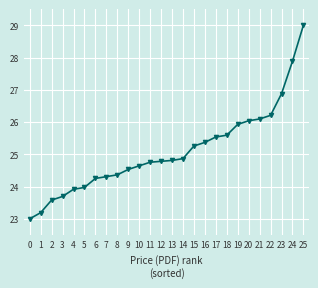

Reading left to right, what are all the values shown in this chart?

23.0	23.2	23.6	23.7	23.9	24.0	24.3	24.3	24.4	24.5	24.6	24.8	24.8	24.8	24.9	25.3	25.4	25.5	25.6	25.9	26.0	26.1	26.2	26.9	27.9	29.0